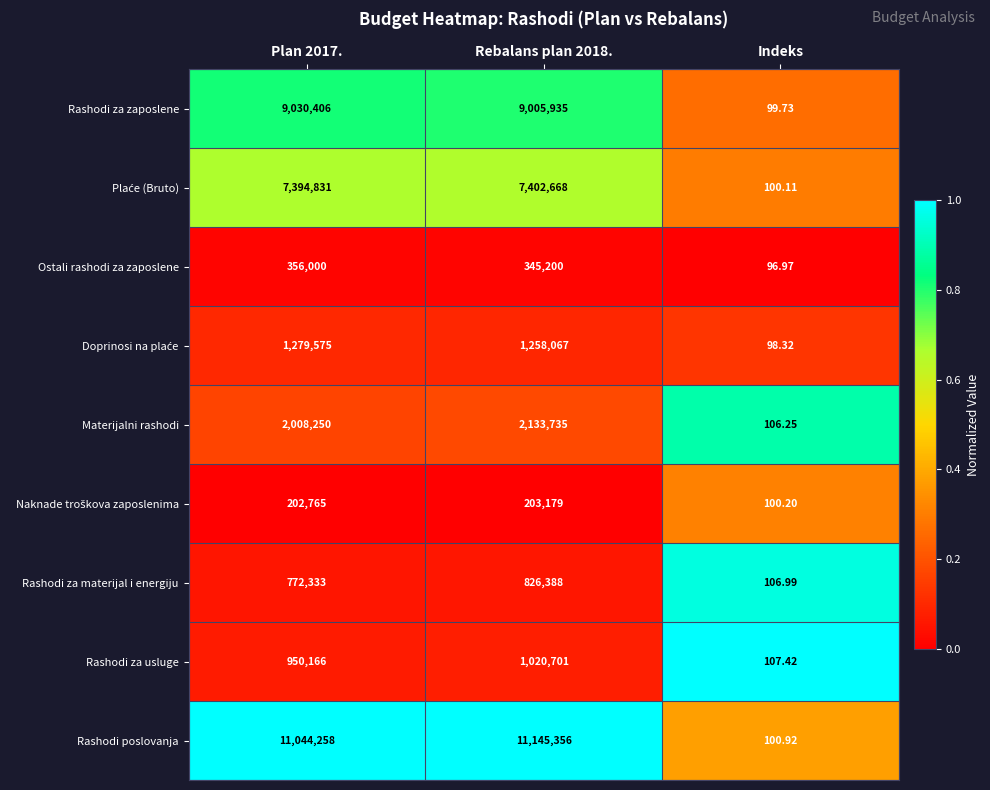

Which label corresponds to the smallest value in the chart?

Indeks